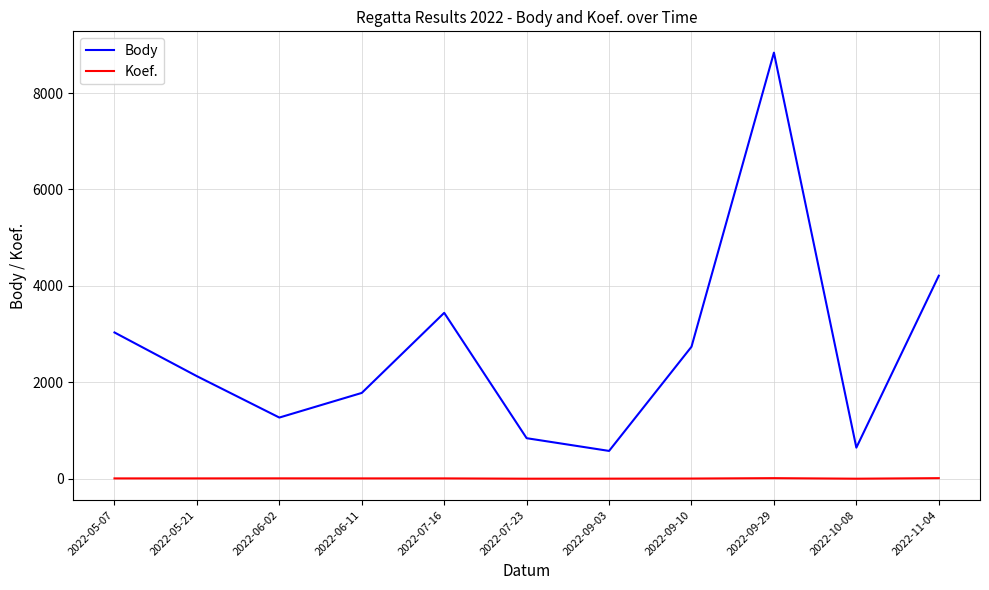

True or false: Koef. and Body intersect in this chart.

False